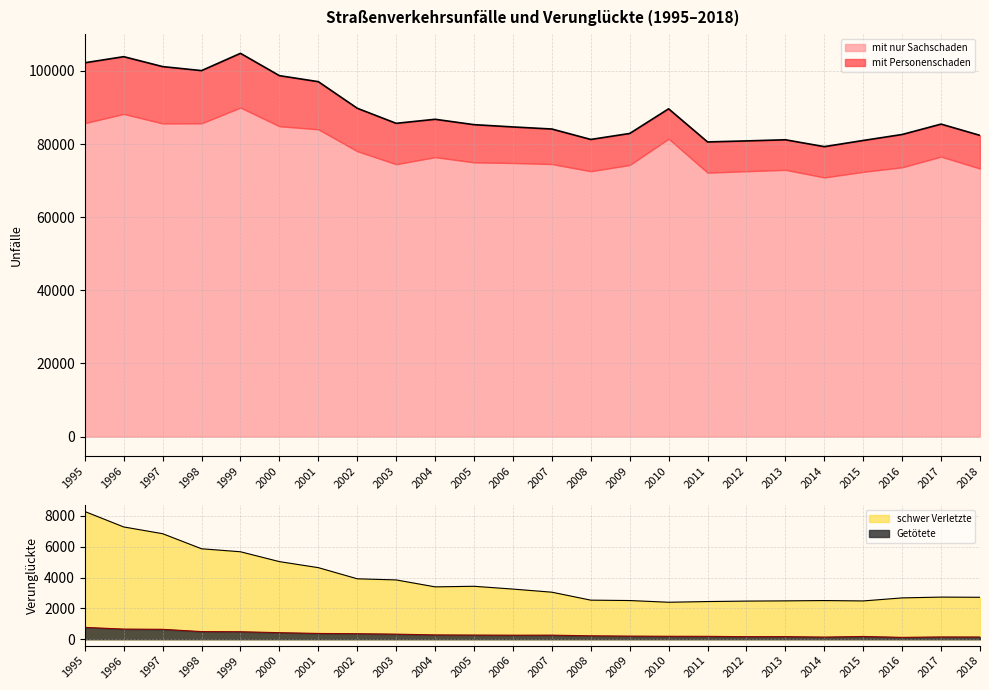

What is the difference between the second highest and second lowest values in the Getötete series?

518